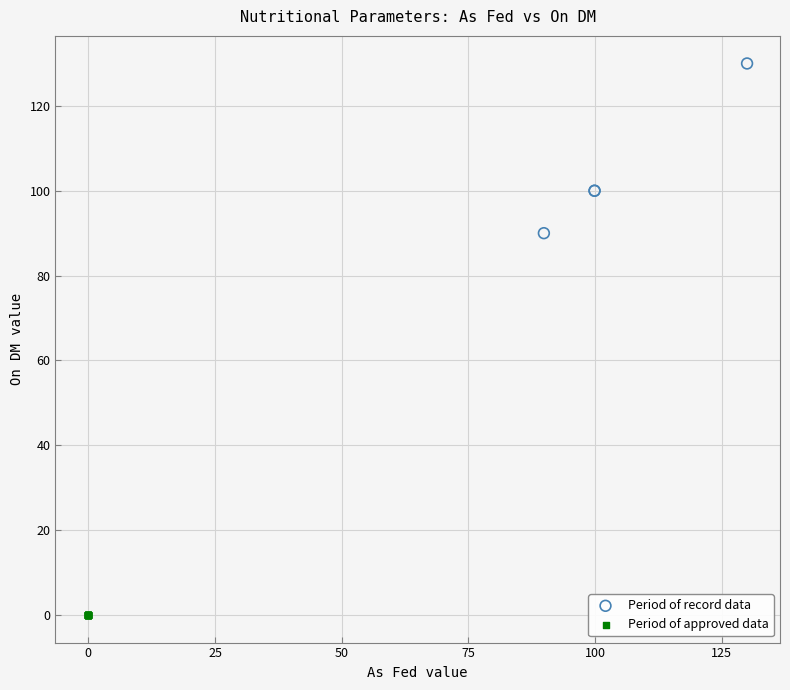

What are all the series names shown in the legend?

Period of record data, Period of approved data